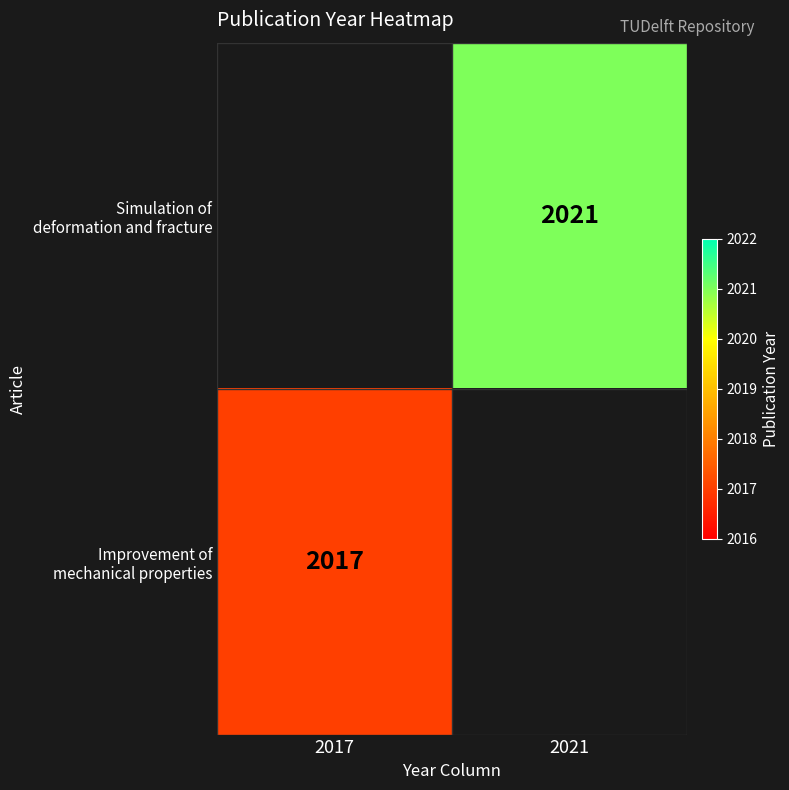

Read the Improvement of mechanical properties value at 2017.

2017.0